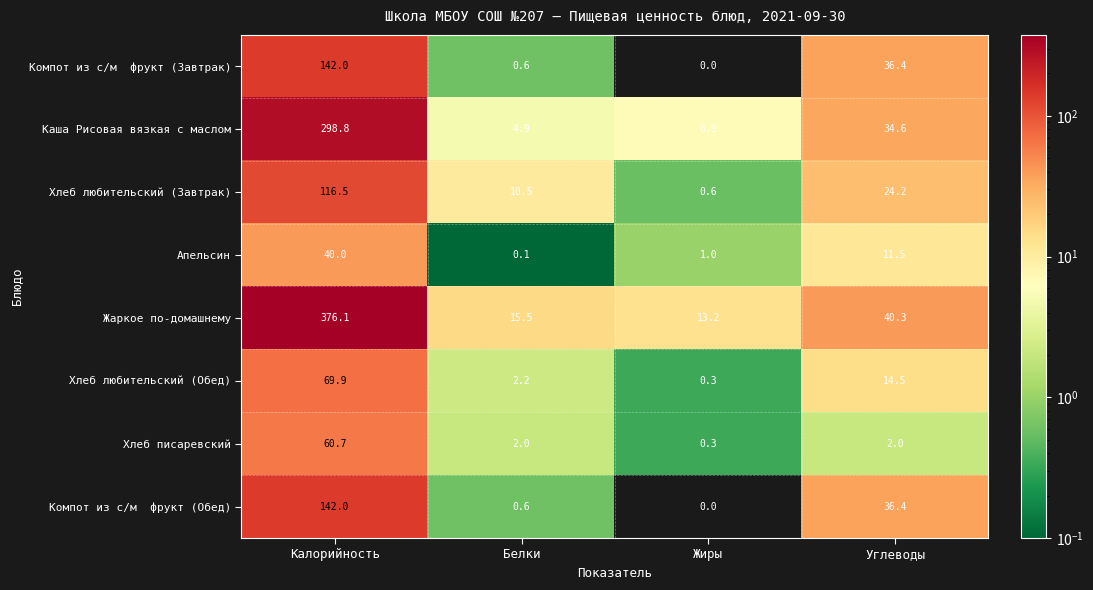

At how many categories does at least one series exceed 236?

1